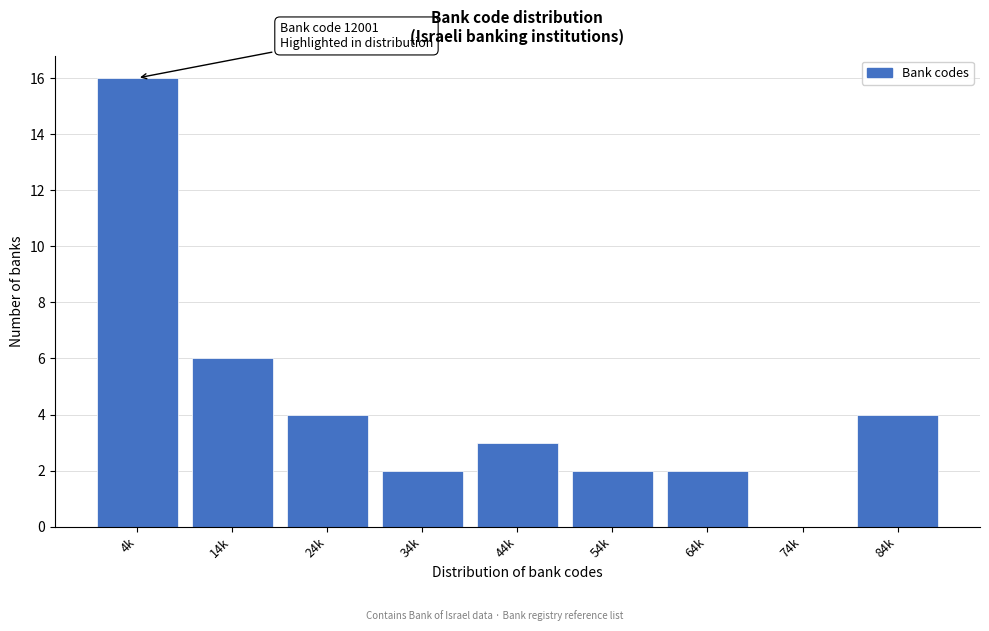

Reading left to right, what are all the values shown in this chart?

4k=16	14k=6	24k=4	34k=2	44k=3	54k=2	64k=2	74k=0	84k=4